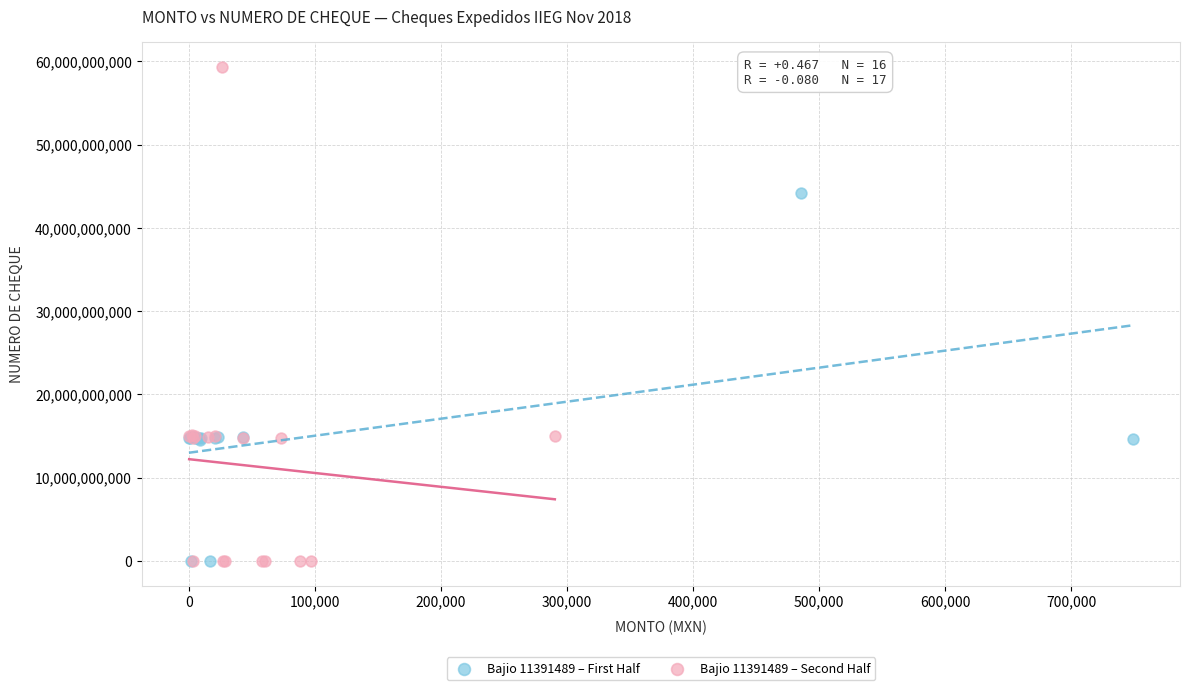

Which series has the widest spread of Y values?

Bajio 11391489 – Second Half